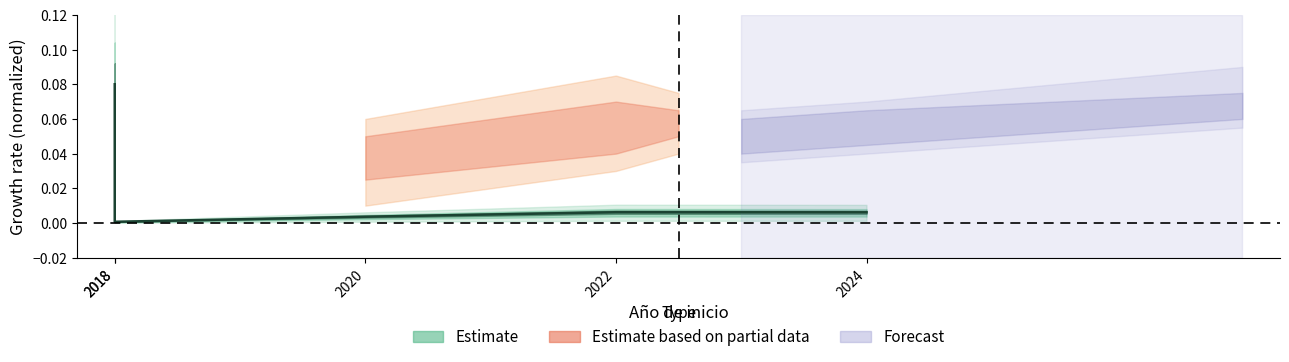

True or false: the data shows 0.0 at 2024.

True